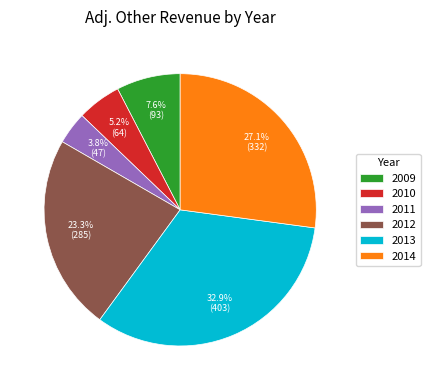

To the nearest percent, what portion does 2010 represent?

5%